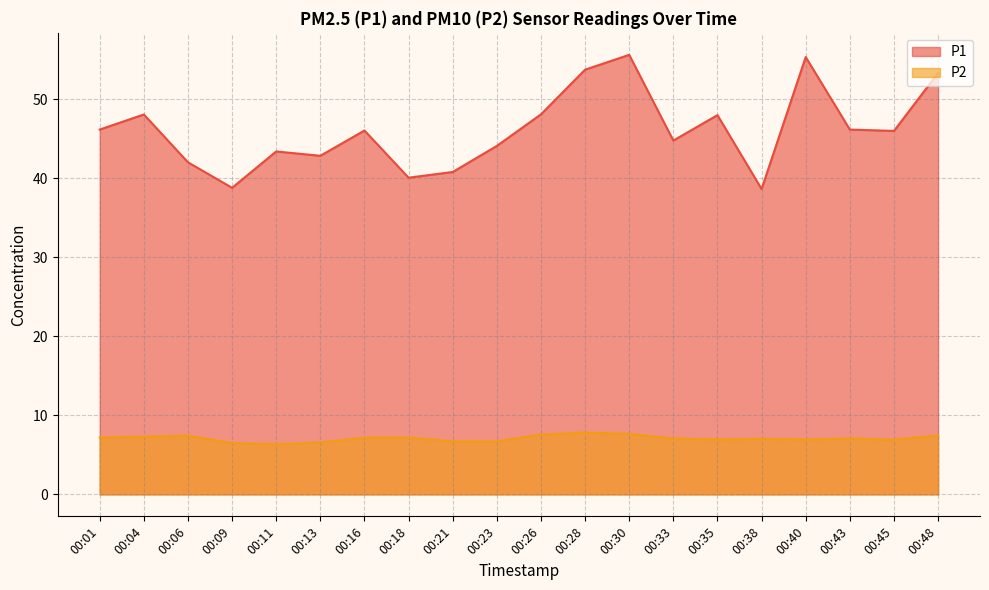

What is the approximate value of P1 at 00:09?

38.8